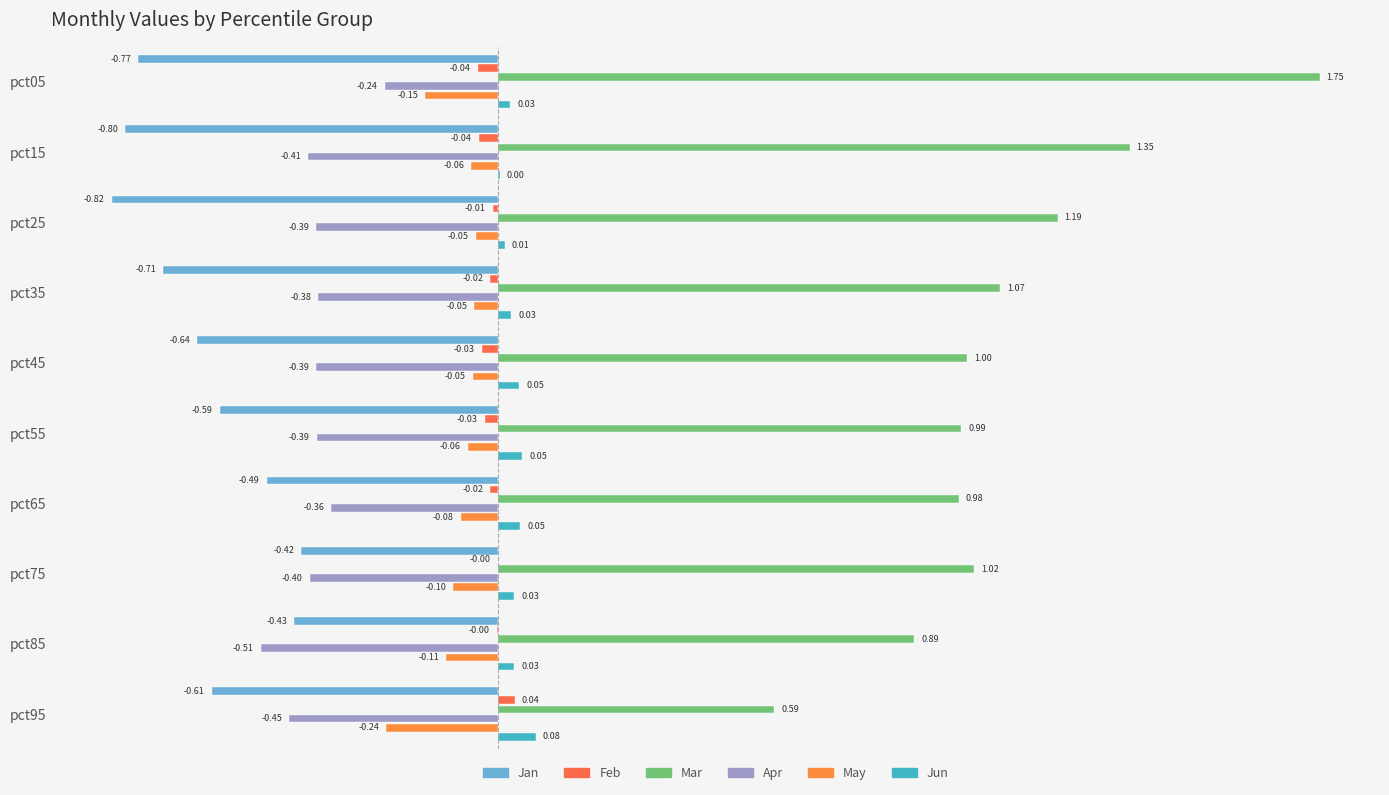

At which label is Jan closest to 0?

pct75